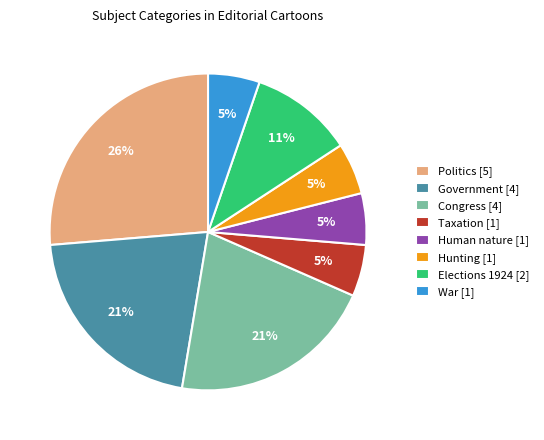

How many slices are in this pie chart?

8